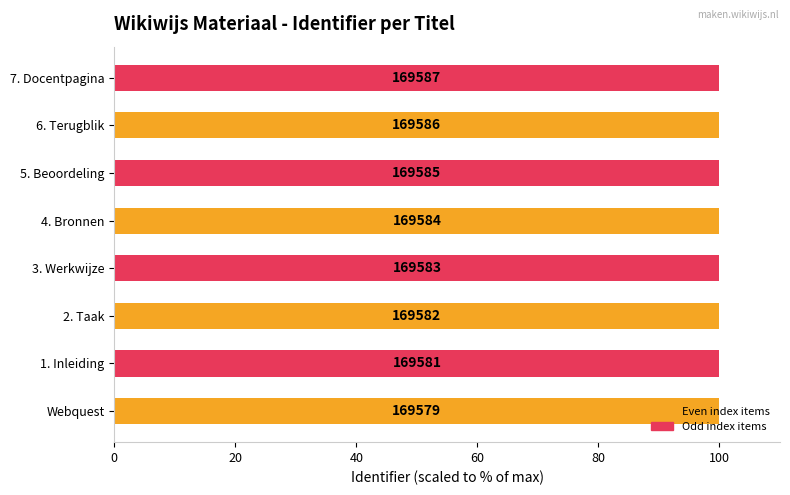

How many bars are there in total?

8